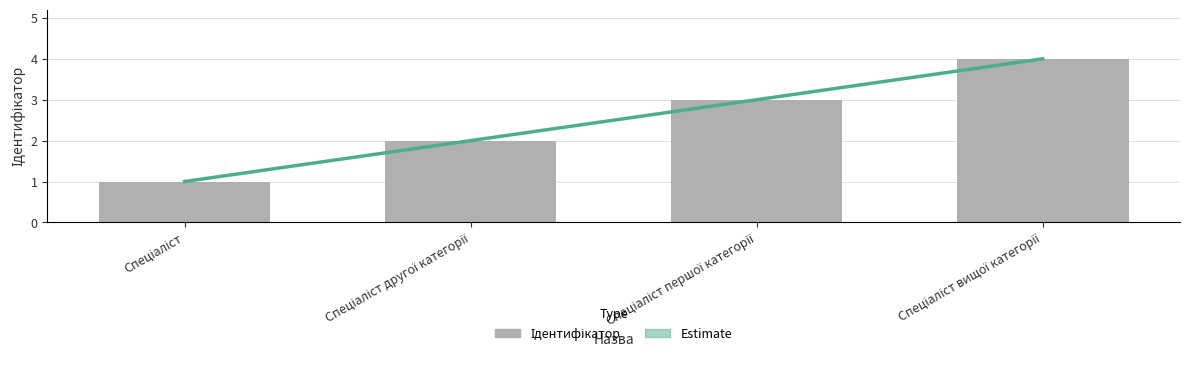

Count the number of categories in the chart.

4